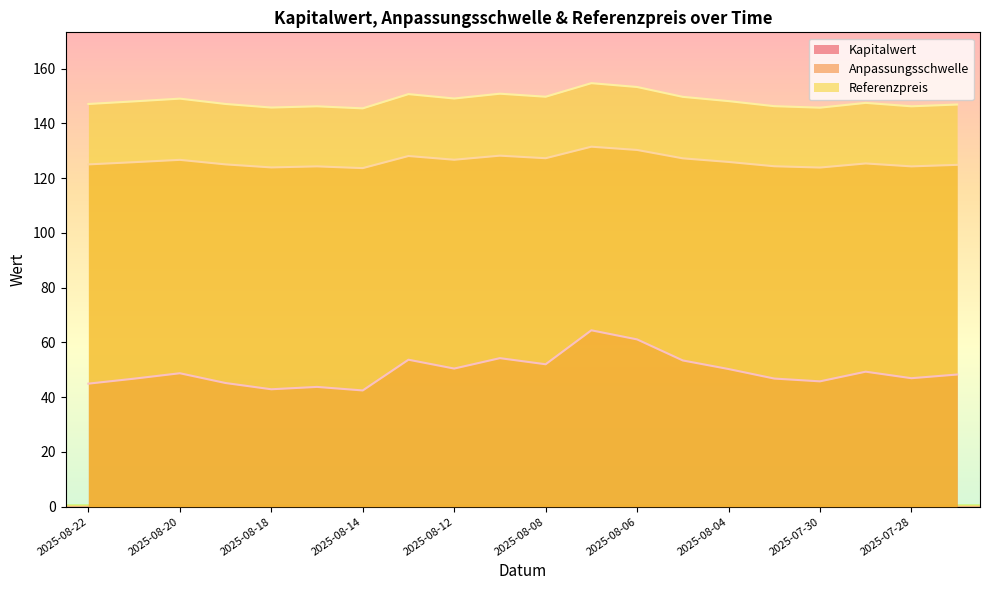

What is the spread (max minus min) of values at 2025-08-05?

96.2